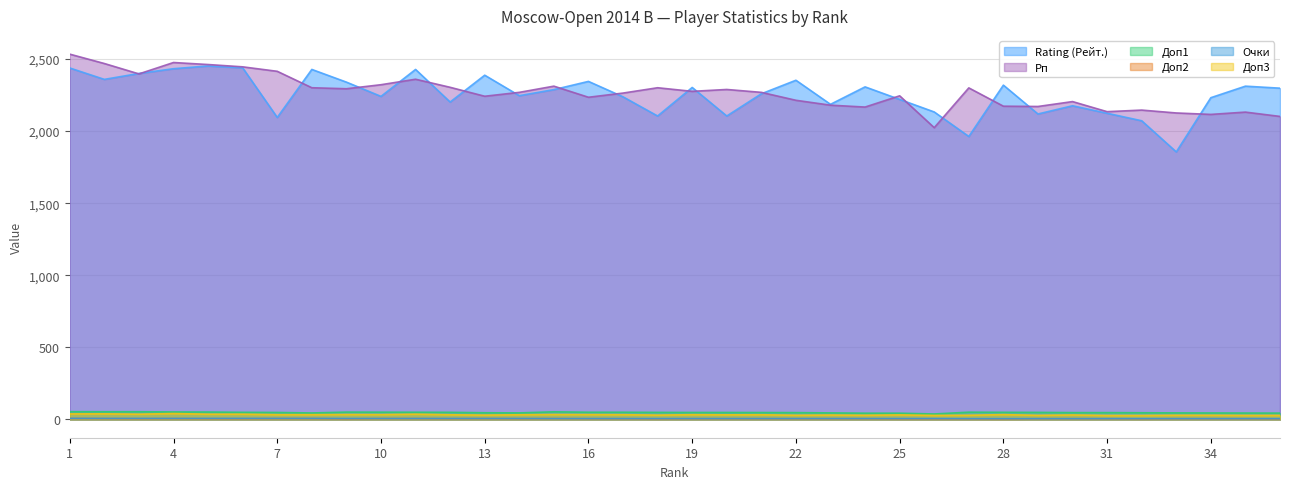

True or false: Очки has more than 1 interior local peaks.

False